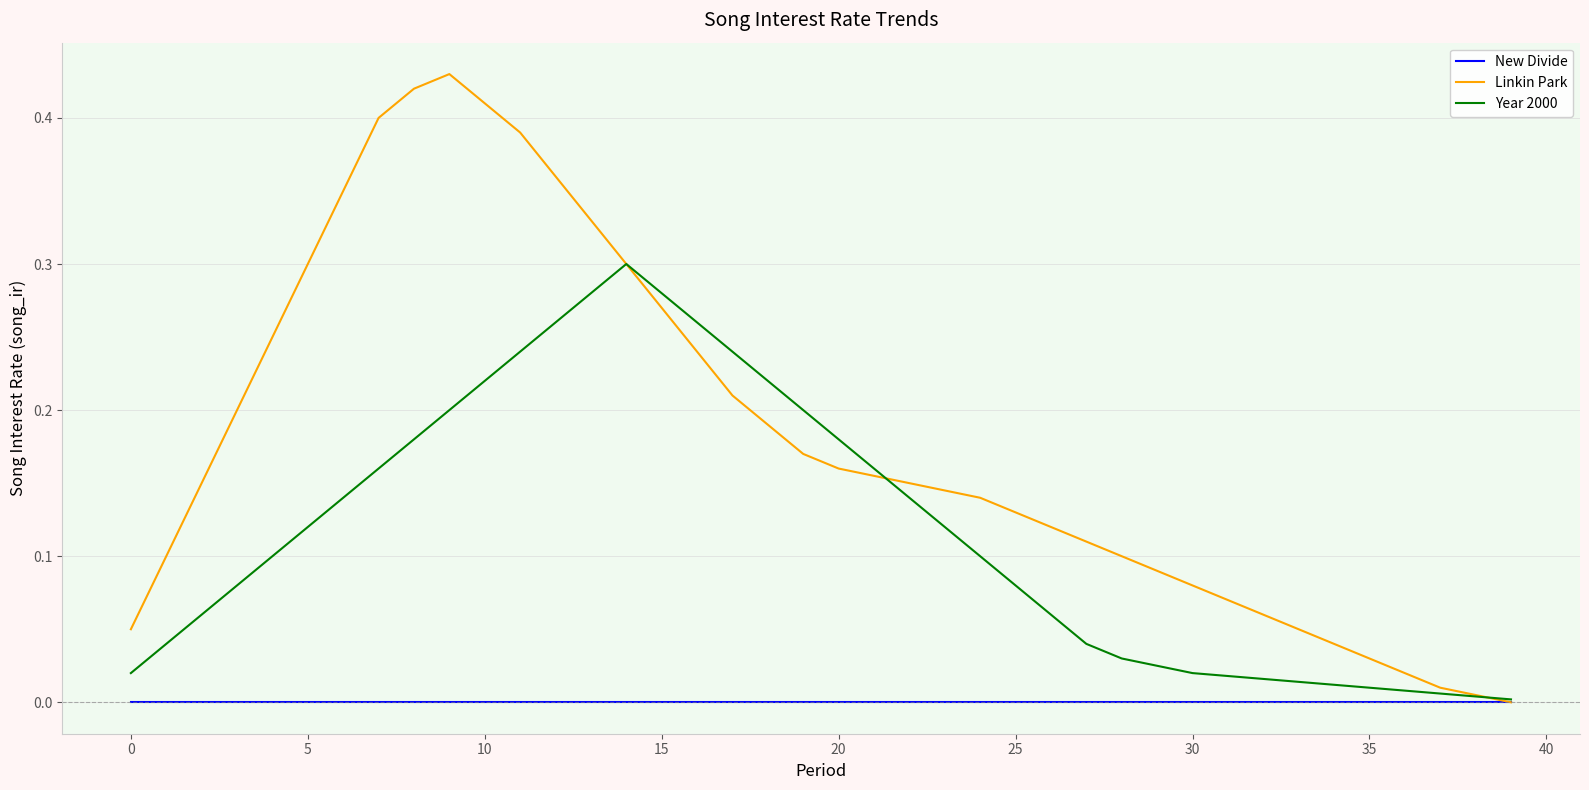

List the series in order of their overall mean, lowest first.

New Divide, Year 2000, Linkin Park